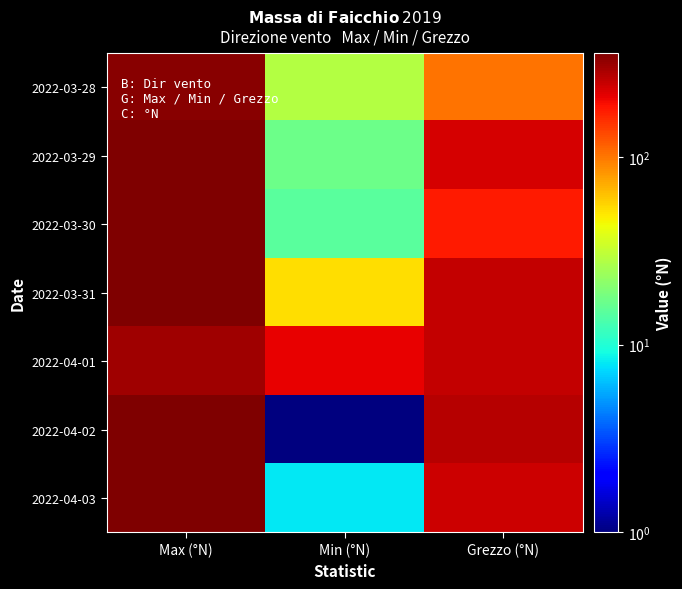

What is the difference between the highest and lowest values at Min (°N)?

208